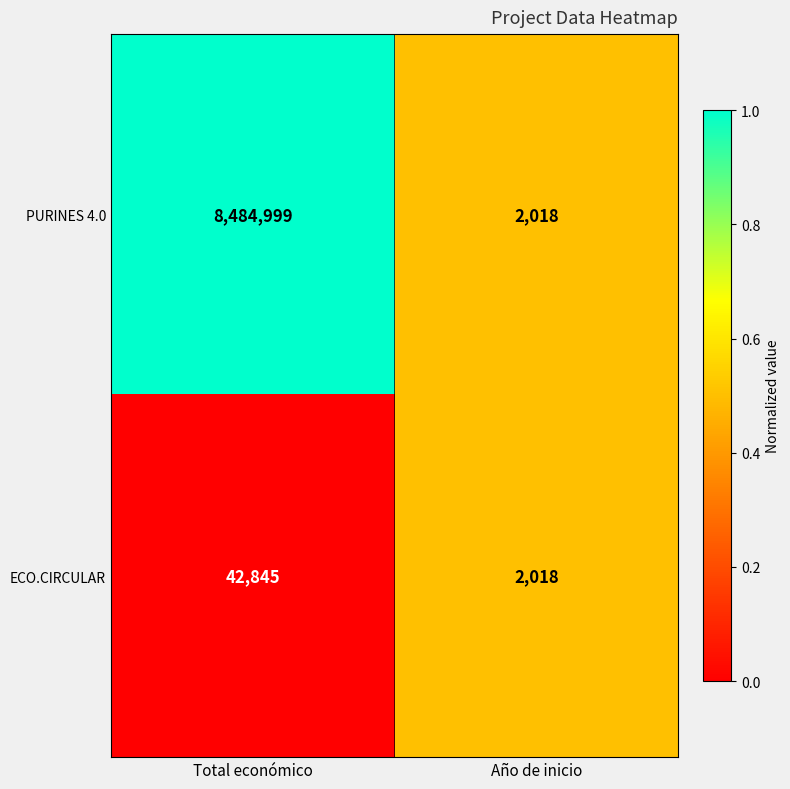

What value does the ECO.CIRCULAR series have at Año de inicio, to the nearest 50?

2000